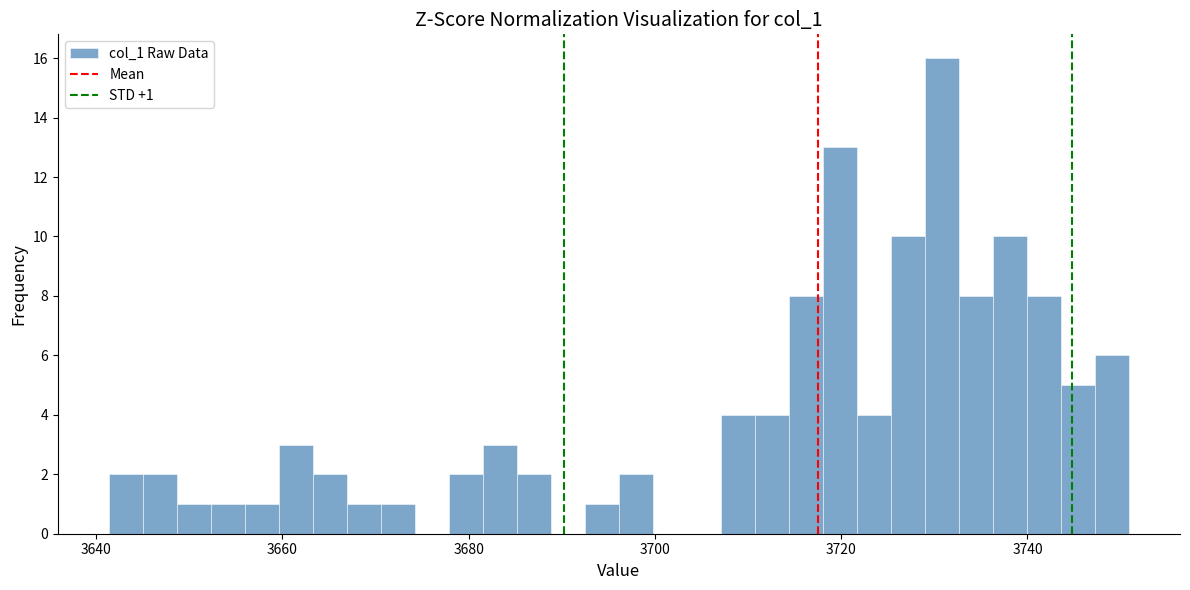

Around what value on the x-axis is the tallest bar? Give the approximate position of its centre, as read against the axis.

3730